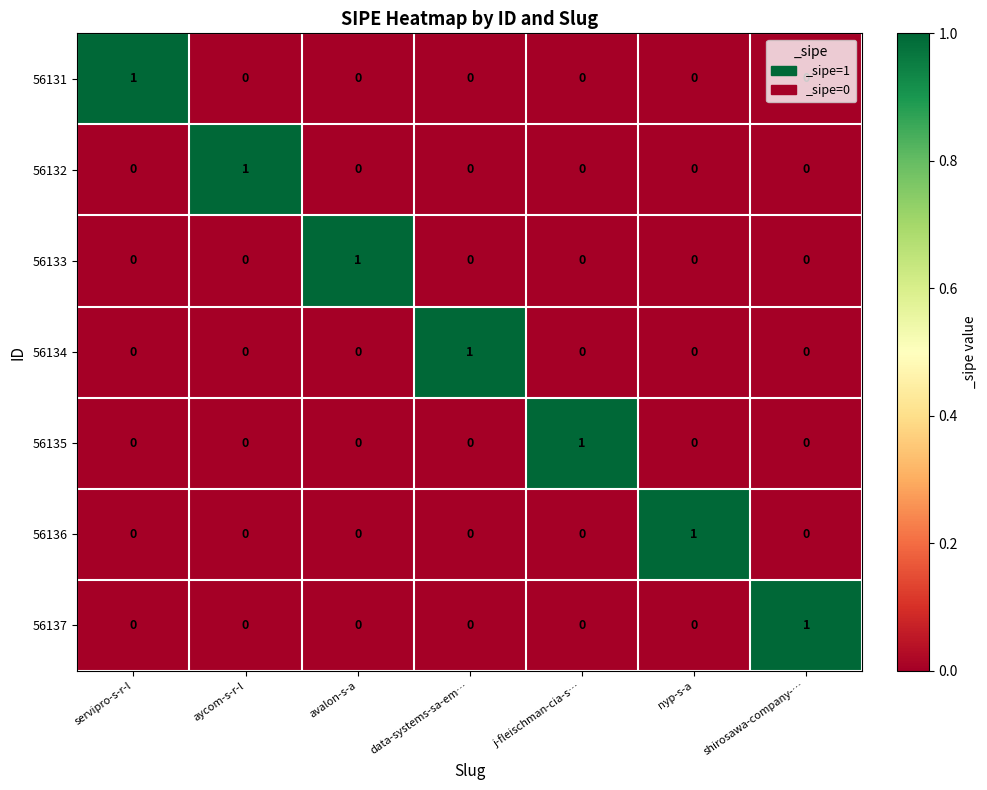

Which category has the highest value in the 56133 series?

avalon-s-a